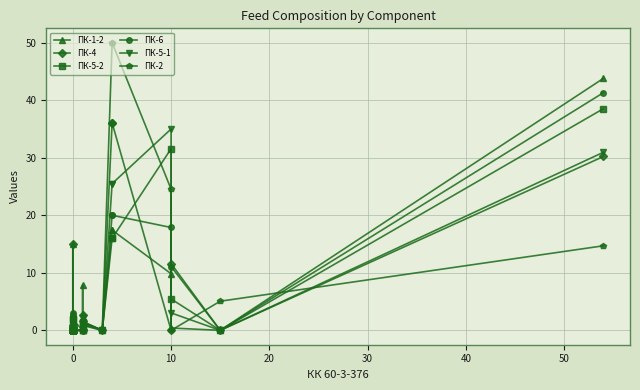

How many data points does each series have?

35